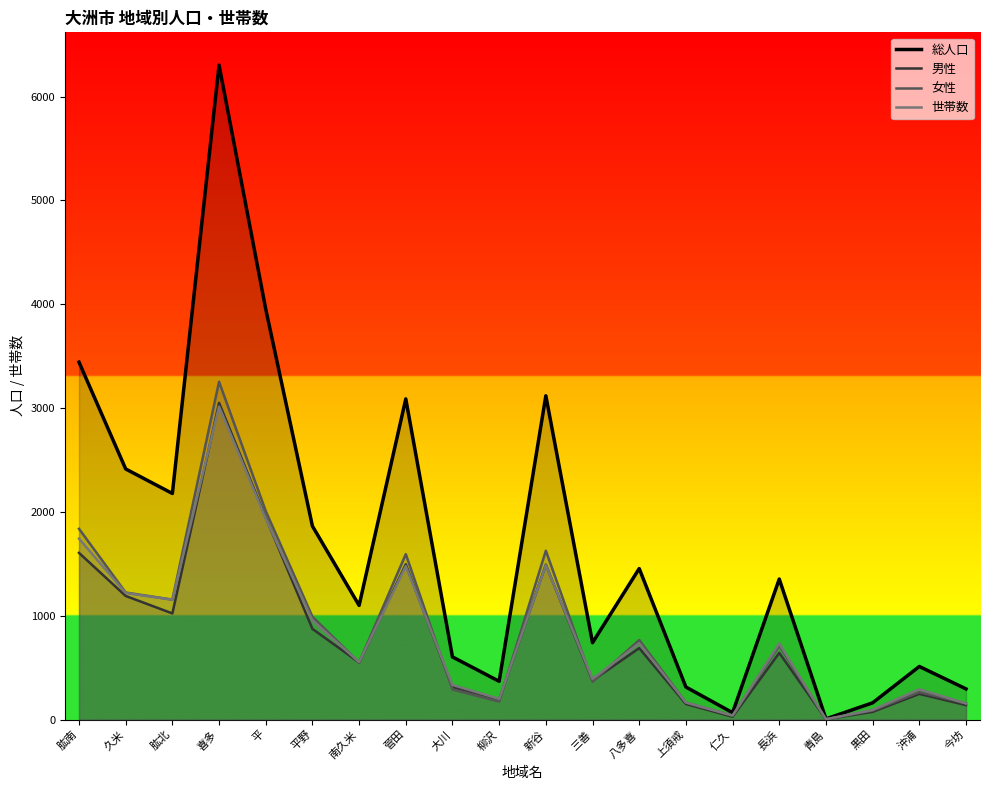

At which category does 世帯数 reach its first local valley?

肱北